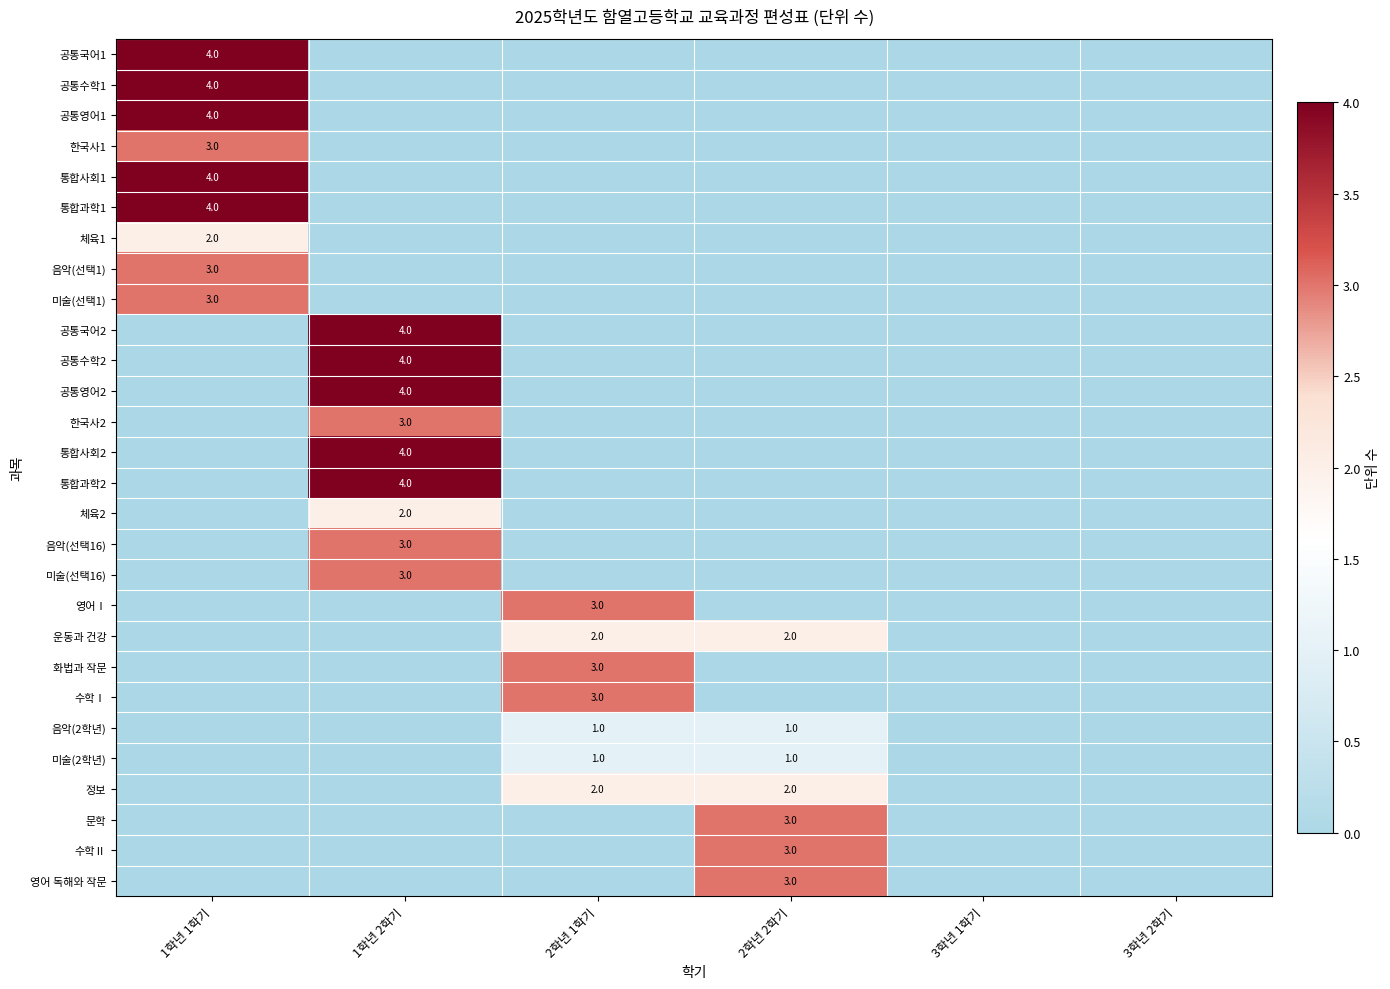

The 공통영어1 series shows 6 at 1학년 1학기. True or false?

False